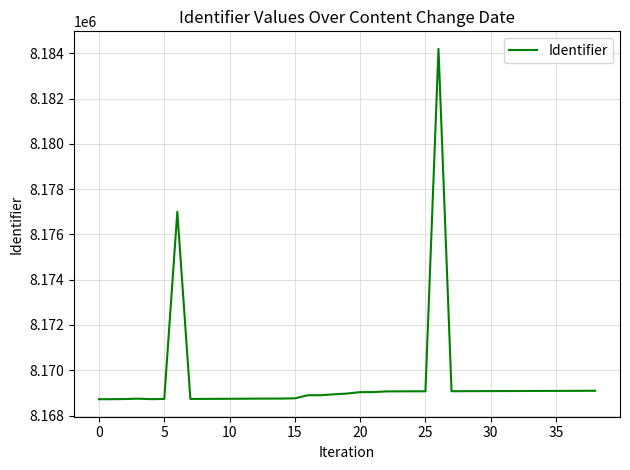

What is the greatest value displayed?

8184199